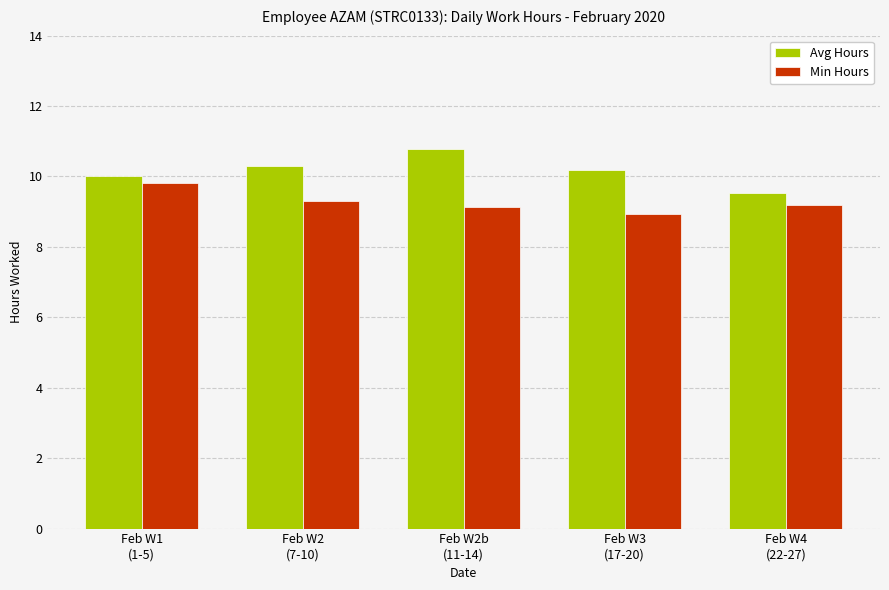

What is the label of the 3rd bar from the right?

Feb W2b
(11-14)